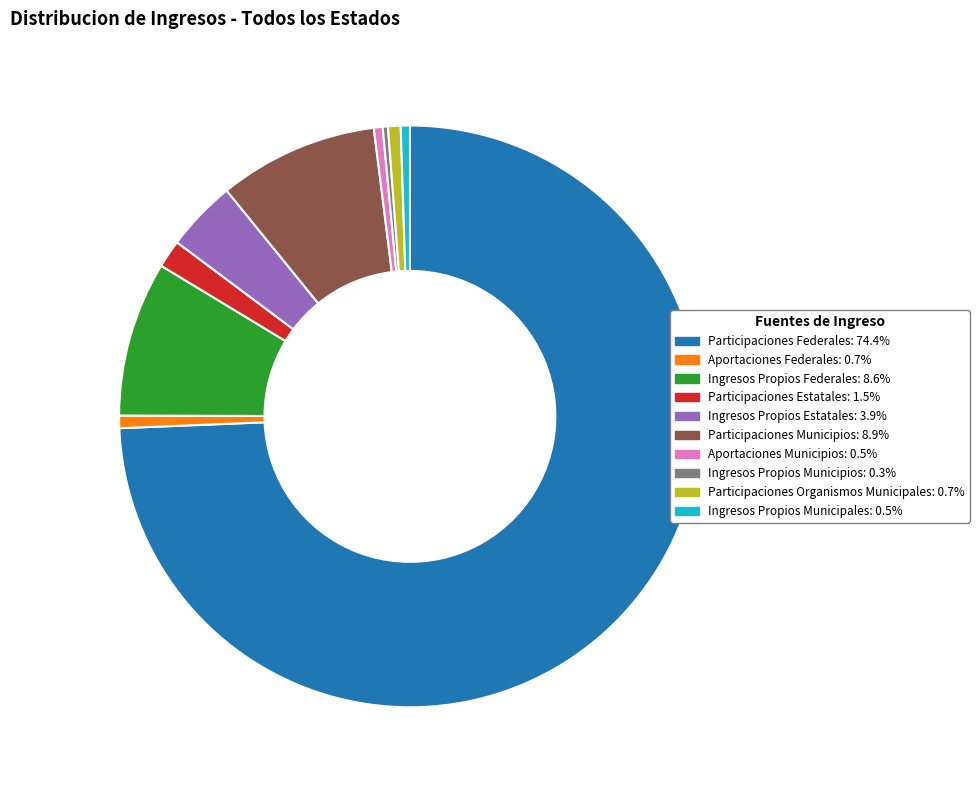

Does Aportaciones Municipios represent more than half of the total?

No